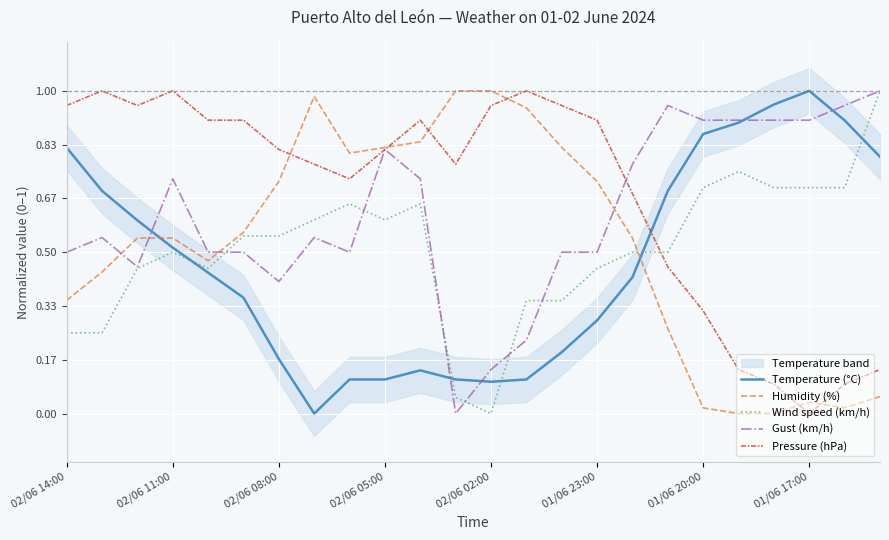

How many times do Temperature (°C) and Wind speed (km/h) cross each other?

5